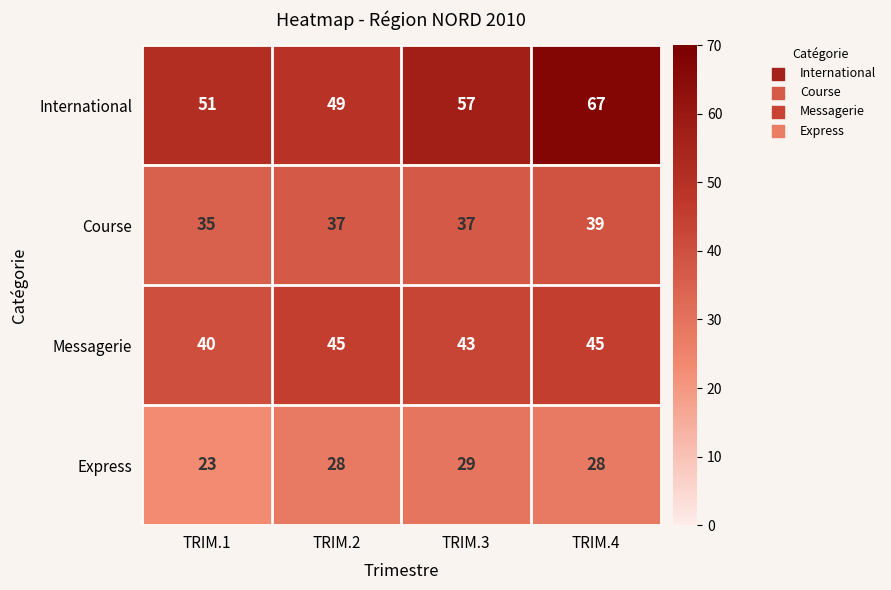

How many categories are shown in the chart?

4